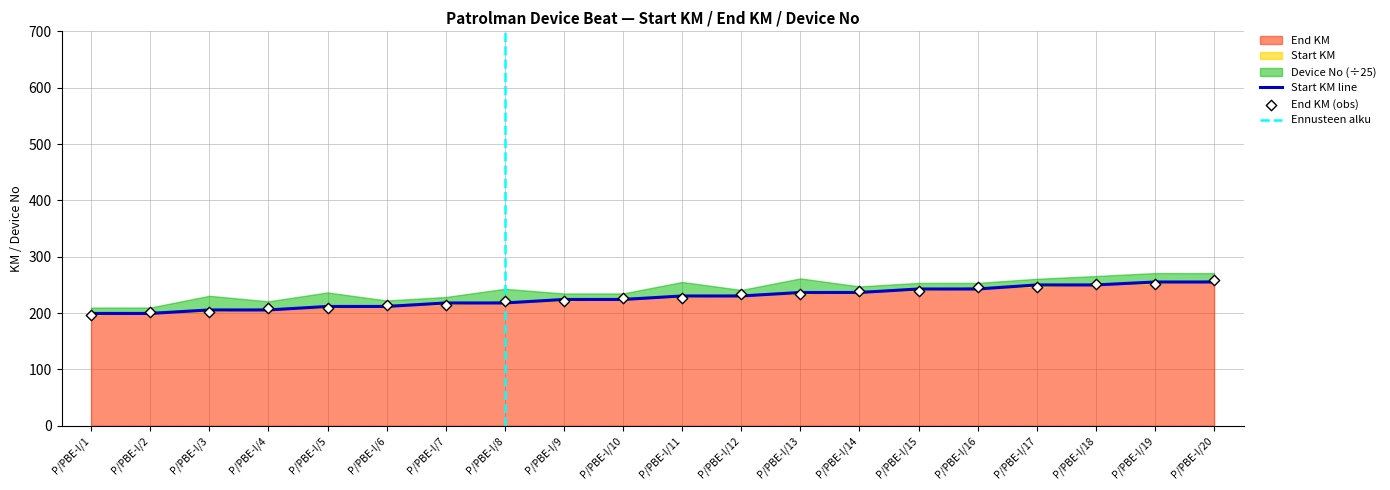

At which category is the sum across all series the highest?

P/PBE-I/20